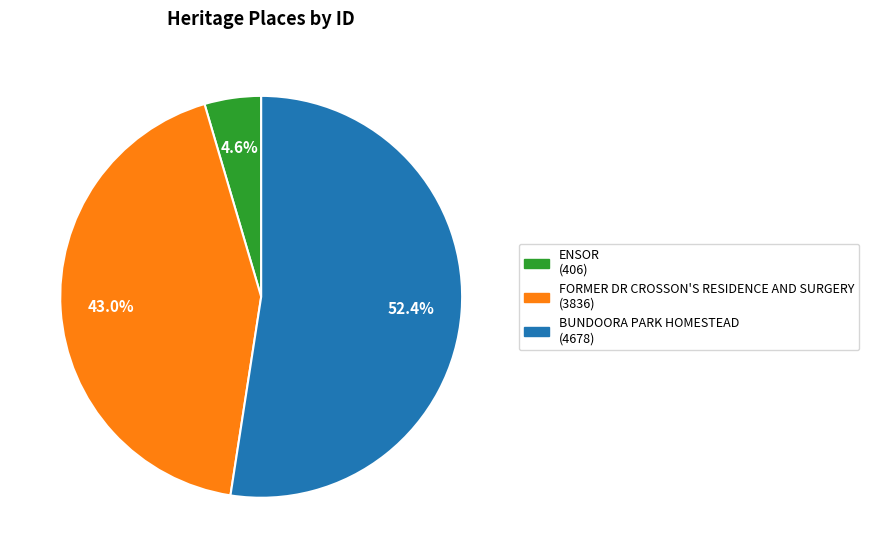

Which category has the smallest portion of the pie?

ENSOR